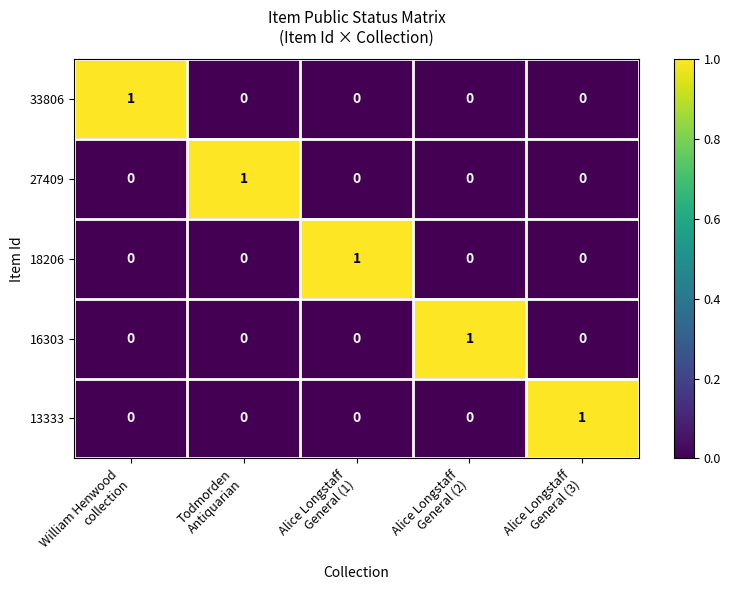

At how many categories does at least one series exceed 0?

5